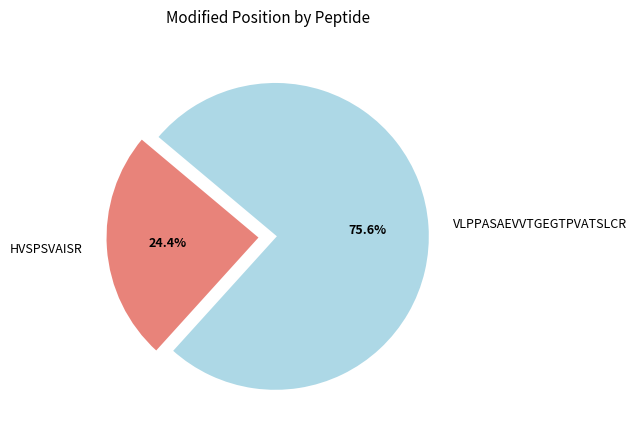

Does HVSPSVAISR account for over 50% of the chart?

No